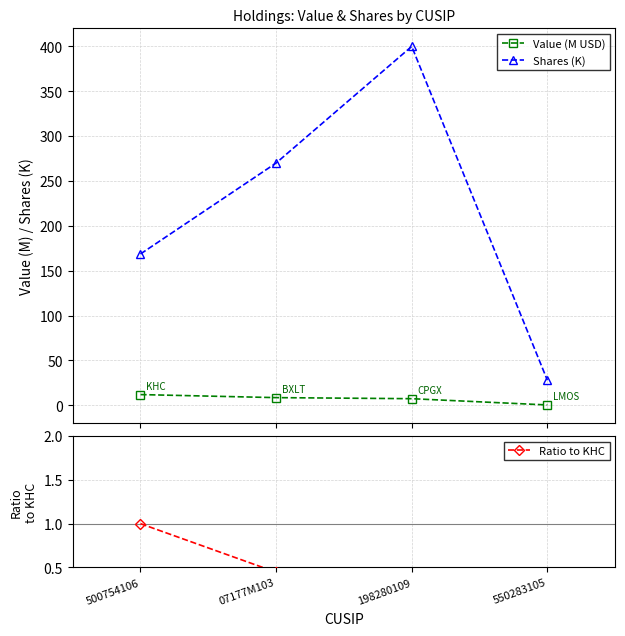

What is the difference between the highest and lowest values at 500754106?

167.6